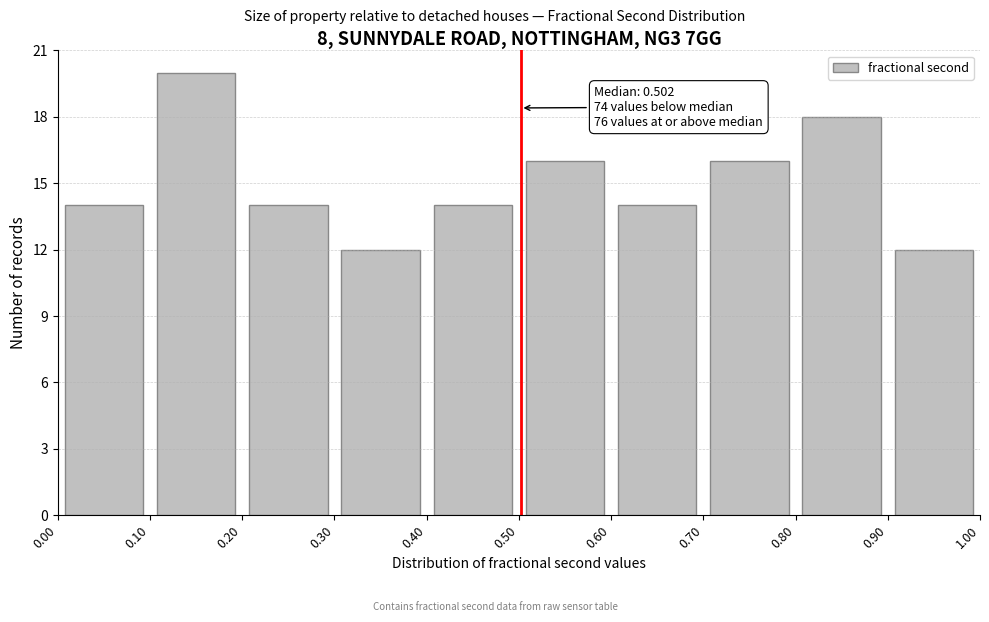

Which range on the x-axis has the tallest bar?

0.10 to 0.20